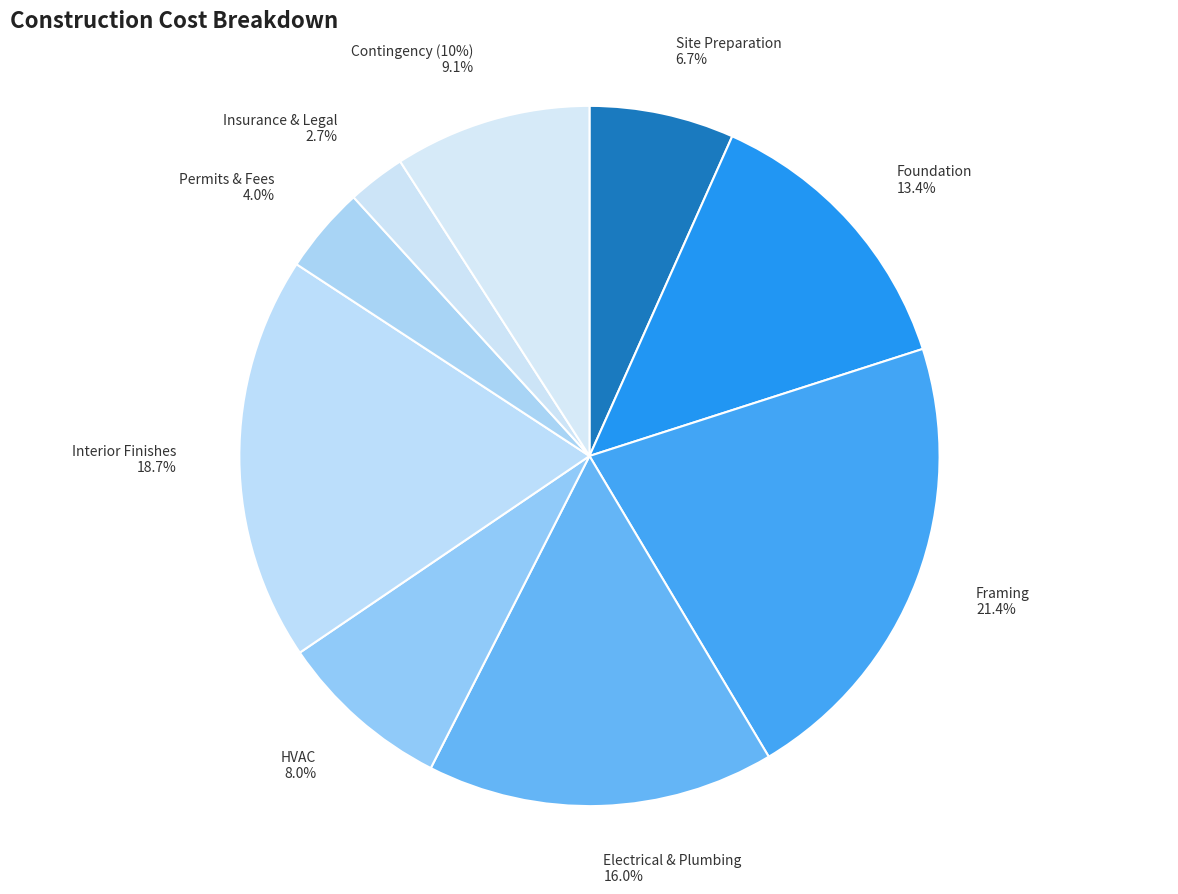

The Site Preparation slice represents 7% of the pie. True or false?

True